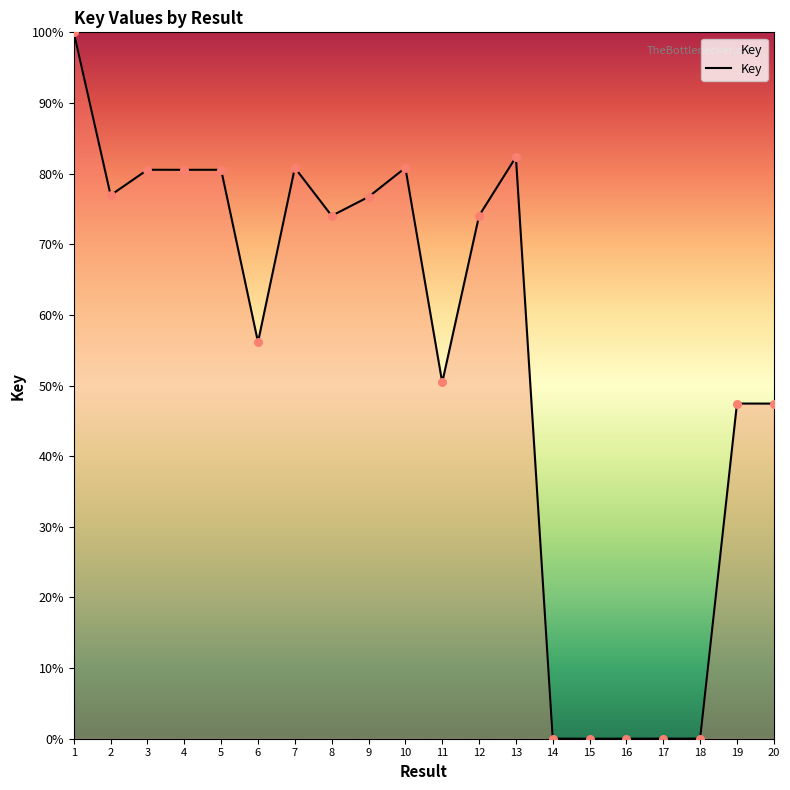

Between 14 and 8, which is larger?

8